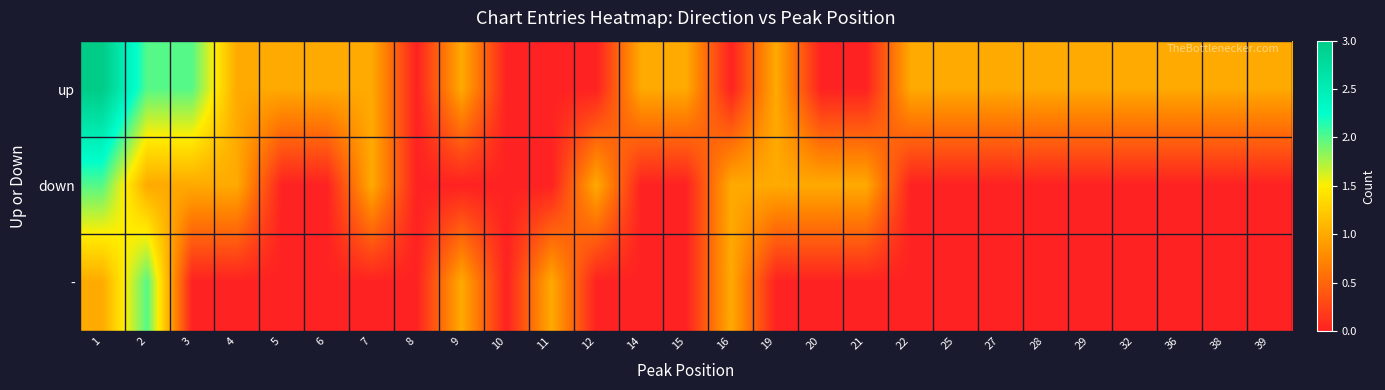

What is the total value across all series at 38?

1